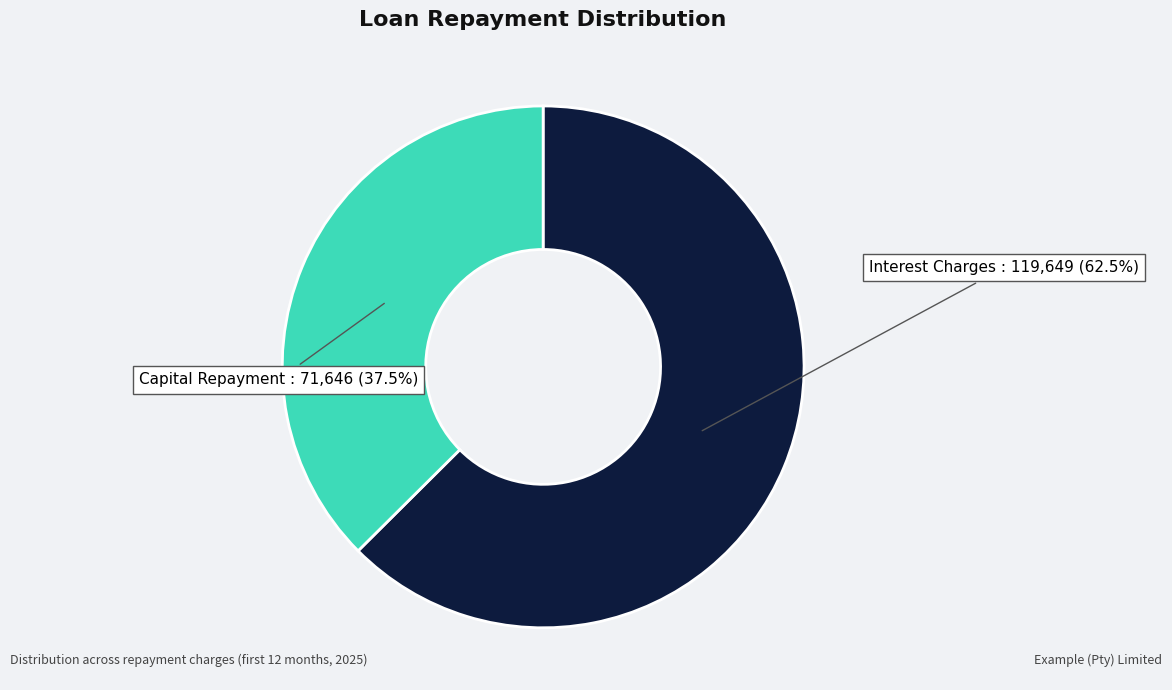

Which category has the biggest portion of the pie?

Interest Charges